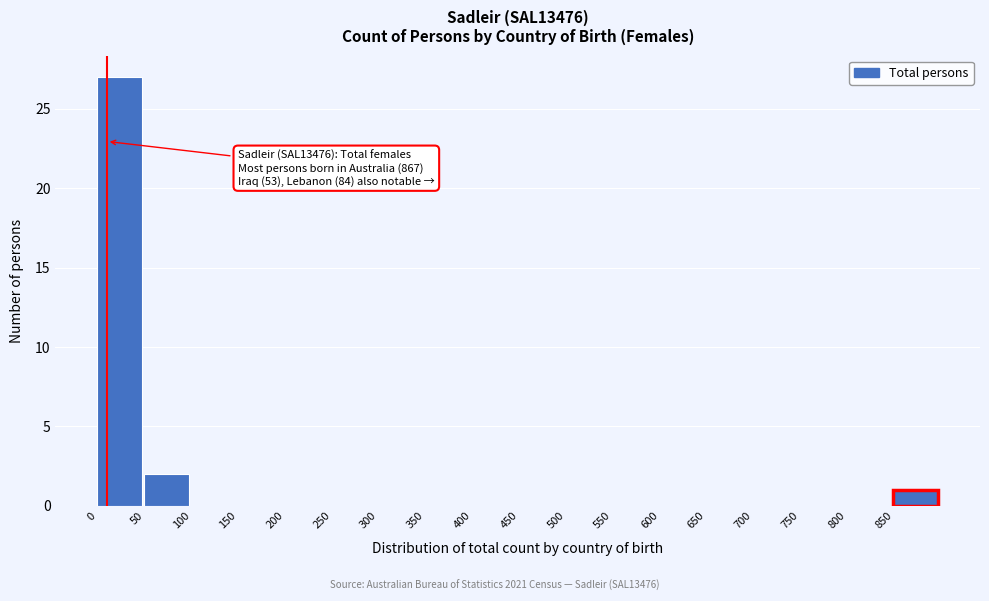

Which range on the x-axis has the tallest bar?

0 to 50